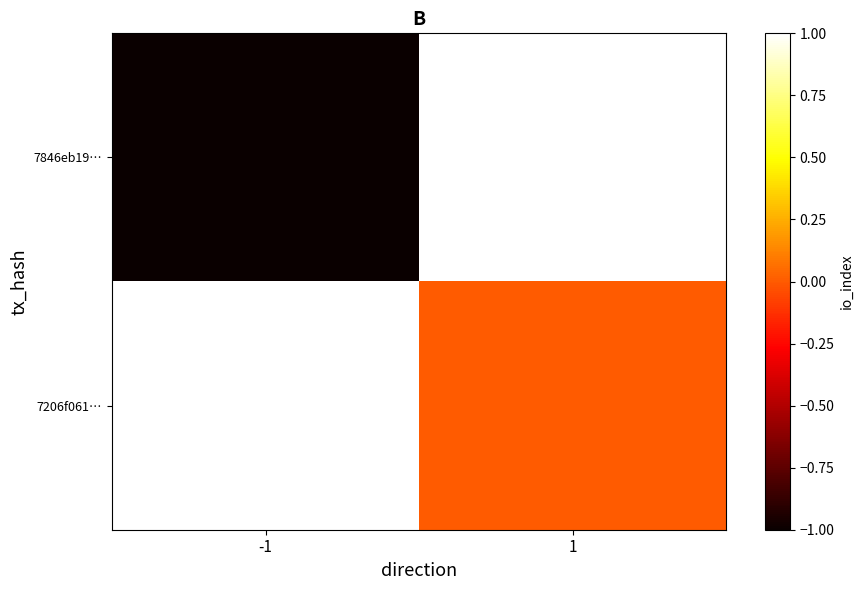

Reading left to right, extract all data points from this chart.

7846eb19…: -1=-1	1=1
7206f061…: -1=1	1=0